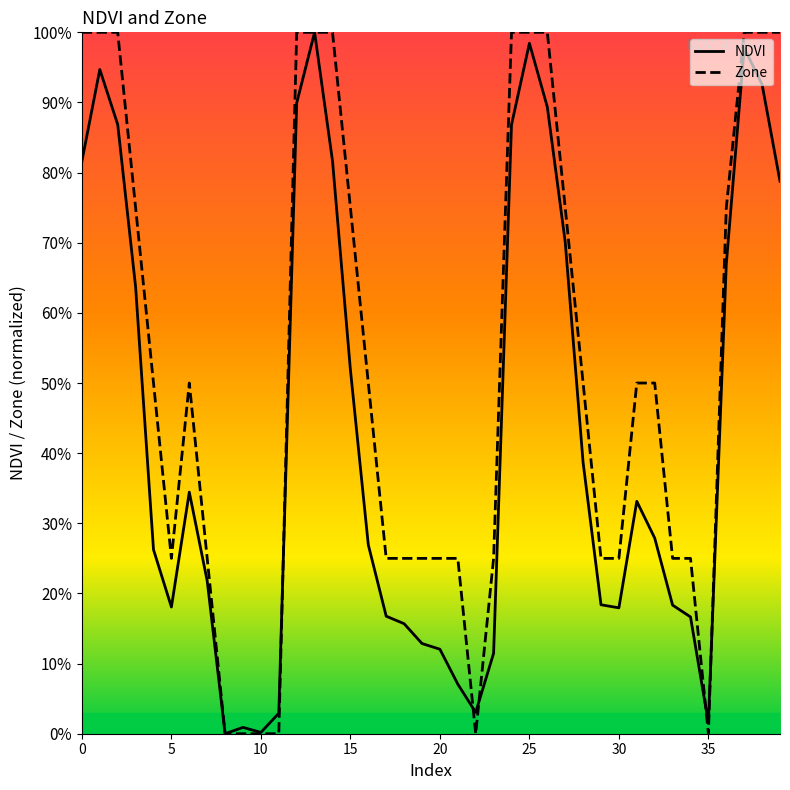

In Zone, how many points are lower than both neighbors (excluding endpoints)?

3